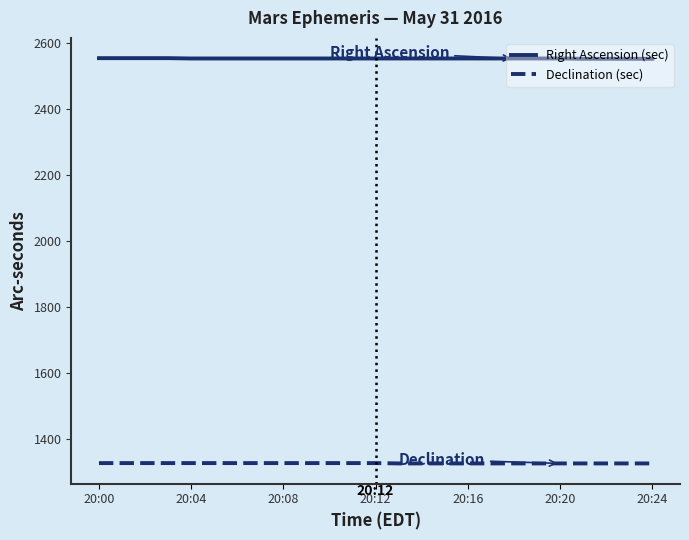

True or false: Declination (sec) and Right Ascension (sec) cross at least once.

False